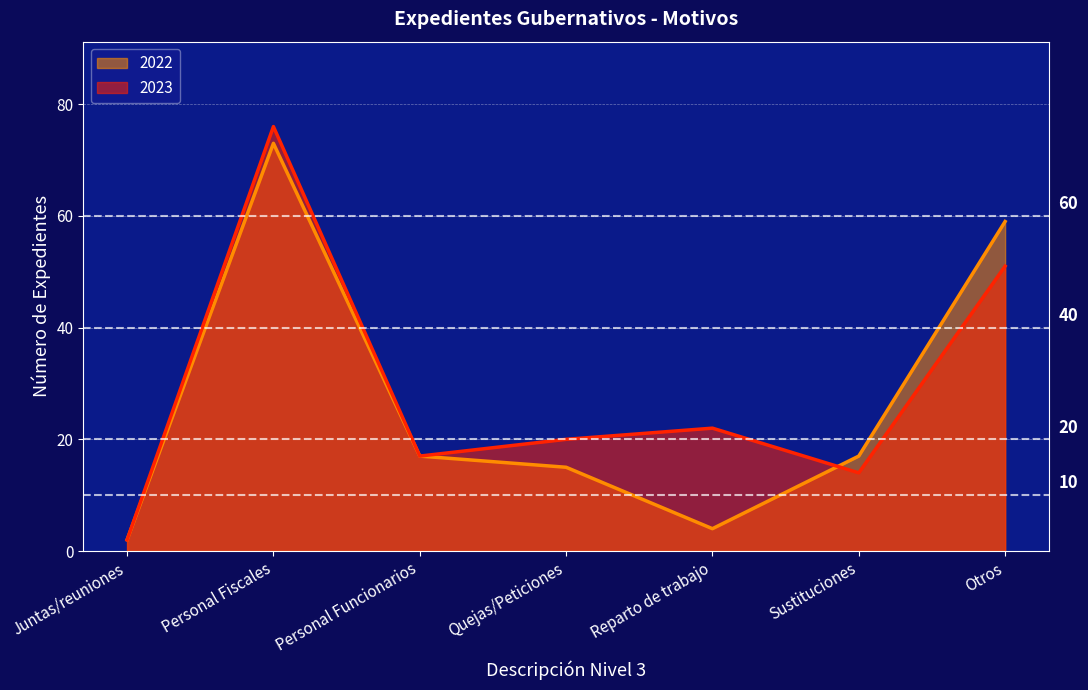

How many lines are shown in the chart?

2